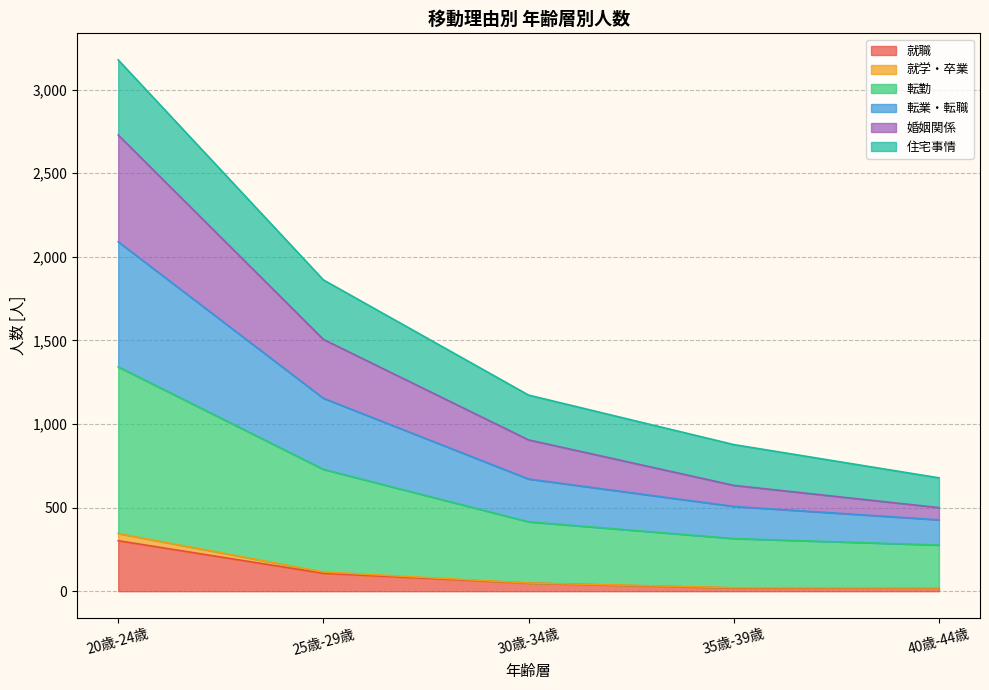

True or false: 転勤 has more than 1 points higher than both neighbors.

False